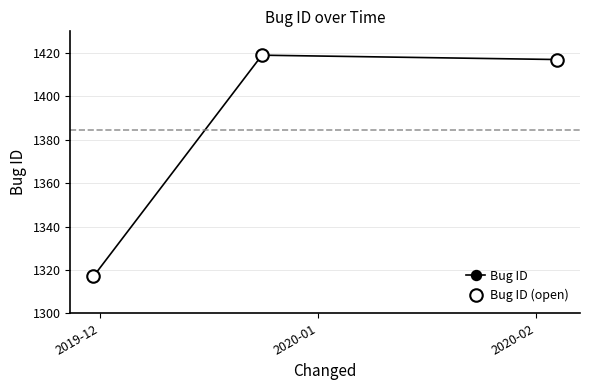

Is this an area chart (filled region under the line)?

No